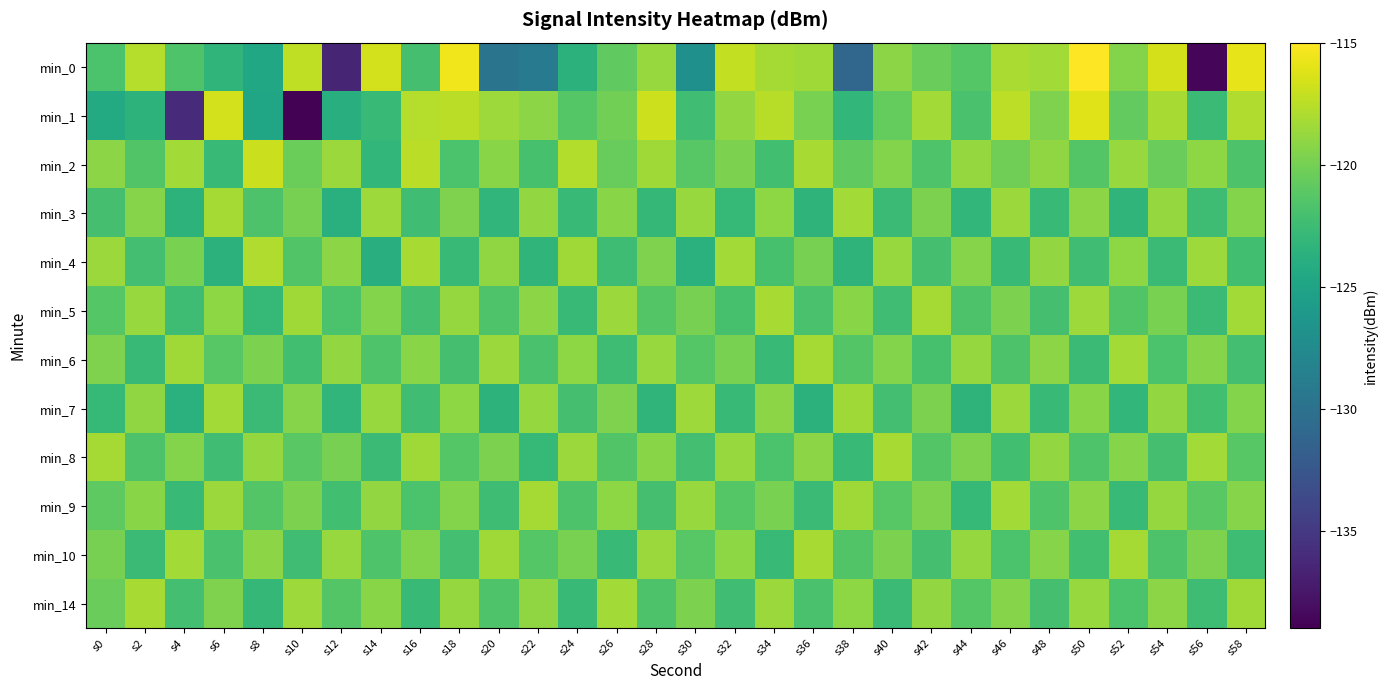

Reading left to right, transcribe all the data shown in this chart.

min_0: s0=-121.8	s2=-117.7	s4=-121.6	s6=-123.3	s8=-124.7	s10=-117.3	s12=-136.5	s14=-116.6	s16=-122.1	s18=-115.6	s20=-129.8	s22=-129.1	s24=-123.5	s26=-120.9	s28=-118.7	s30=-126.9	s32=-117.2	s34=-118.3	s36=-118.4	s38=-131.0	s40=-119.1	s42=-120.4	s44=-121.4	s46=-118.0	s48=-118.3	s50=-115.1	s52=-119.5	s54=-116.5	s56=-138.6	s58=-115.9
min_1: s0=-124.4	s2=-123.5	s4=-136.1	s6=-116.6	s8=-124.9	s10=-138.9	s12=-123.9	s14=-122.9	s16=-117.7	s18=-117.5	s20=-118.5	s22=-119.2	s24=-121.3	s26=-120.1	s28=-116.8	s30=-122.4	s32=-118.9	s34=-117.6	s36=-119.8	s38=-123.1	s40=-120.7	s42=-118.3	s44=-121.9	s46=-117.4	s48=-119.6	s50=-116.2	s52=-120.8	s54=-118.1	s56=-122.6	s58=-117.9
min_2: s0=-119.2	s2=-121.5	s4=-118.3	s6=-122.7	s8=-116.9	s10=-120.4	s12=-118.6	s14=-123.1	s16=-117.5	s18=-121.8	s20=-119.3	s22=-122.0	s24=-117.8	s26=-120.6	s28=-118.4	s30=-121.2	s32=-119.7	s34=-122.3	s36=-118.1	s38=-120.9	s40=-119.5	s42=-121.6	s44=-118.8	s46=-120.2	s48=-119.0	s50=-121.4	s52=-118.7	s54=-120.5	s56=-119.1	s58=-121.7
min_3: s0=-122.1	s2=-119.4	s4=-123.5	s6=-118.2	s8=-121.7	s10=-119.9	s12=-123.8	s14=-118.5	s16=-122.4	s18=-119.6	s20=-123.2	s22=-118.9	s24=-122.7	s26=-119.3	s28=-123.0	s30=-118.7	s32=-122.9	s34=-119.1	s36=-123.4	s38=-118.3	s40=-122.6	s42=-119.7	s44=-123.1	s46=-118.6	s48=-122.8	s50=-119.2	s52=-123.3	s54=-118.8	s56=-122.5	s58=-119.5
min_4: s0=-118.6	s2=-122.2	s4=-119.8	s6=-123.6	s8=-117.9	s10=-121.5	s12=-119.2	s14=-123.9	s16=-118.1	s18=-122.7	s20=-119.0	s22=-123.3	s24=-118.4	s26=-122.5	s28=-119.6	s30=-123.7	s32=-118.3	s34=-122.0	s36=-119.9	s38=-123.4	s40=-118.7	s42=-122.1	s44=-119.4	s46=-122.8	s48=-118.9	s50=-122.4	s52=-119.1	s54=-122.6	s56=-118.5	s58=-122.3
min_5: s0=-121.3	s2=-118.7	s4=-122.5	s6=-119.1	s8=-122.9	s10=-118.4	s12=-121.8	s14=-119.5	s16=-122.2	s18=-118.8	s20=-121.6	s22=-119.2	s24=-122.7	s26=-118.6	s28=-121.4	s30=-119.9	s32=-122.0	s34=-118.1	s36=-121.9	s38=-119.3	s40=-122.4	s42=-118.2	s44=-121.7	s46=-119.7	s48=-122.1	s50=-118.5	s52=-121.5	s54=-119.8	s56=-122.6	s58=-118.3
min_6: s0=-119.6	s2=-122.8	s4=-118.4	s6=-121.2	s8=-119.7	s10=-122.3	s12=-118.9	s14=-121.6	s16=-119.3	s18=-122.1	s20=-118.6	s22=-121.9	s24=-119.1	s26=-122.5	s28=-118.7	s30=-121.3	s32=-119.8	s34=-122.7	s36=-118.2	s38=-121.4	s40=-119.5	s42=-122.0	s44=-118.8	s46=-121.7	s48=-119.2	s50=-122.6	s52=-118.3	s54=-121.8	s56=-119.4	s58=-122.2
min_7: s0=-122.9	s2=-119.0	s4=-123.7	s6=-118.3	s8=-122.6	s10=-119.4	s12=-123.2	s14=-118.7	s16=-122.4	s18=-119.1	s20=-123.5	s22=-118.8	s24=-122.1	s26=-119.6	s28=-123.3	s30=-118.5	s32=-122.7	s34=-119.2	s36=-123.6	s38=-118.4	s40=-122.2	s42=-119.7	s44=-123.4	s46=-118.6	s48=-122.8	s50=-119.3	s52=-123.1	s54=-118.9	s56=-122.3	s58=-119.5
min_8: s0=-118.2	s2=-121.7	s4=-119.5	s6=-122.4	s8=-118.8	s10=-121.1	s12=-119.9	s14=-122.6	s16=-118.4	s18=-121.3	s20=-119.7	s22=-122.9	s24=-118.6	s26=-121.5	s28=-119.3	s30=-122.2	s32=-118.7	s34=-121.8	s36=-119.2	s38=-122.7	s40=-118.1	s42=-121.4	s44=-119.6	s46=-122.3	s48=-118.9	s50=-121.6	s52=-119.4	s54=-122.1	s56=-118.3	s58=-121.2
min_9: s0=-121.0	s2=-119.3	s4=-122.8	s6=-118.6	s8=-121.4	s10=-119.7	s12=-122.3	s14=-118.9	s16=-121.8	s18=-119.5	s20=-122.5	s22=-118.2	s24=-121.7	s26=-119.1	s28=-122.1	s30=-118.7	s32=-121.3	s34=-119.8	s36=-122.6	s38=-118.4	s40=-121.2	s42=-119.6	s44=-122.9	s46=-118.3	s48=-121.6	s50=-119.2	s52=-122.7	s54=-118.8	s56=-121.1	s58=-119.4
min_10: s0=-119.9	s2=-122.6	s4=-118.3	s6=-121.9	s8=-119.2	s10=-122.4	s12=-118.7	s14=-121.6	s16=-119.5	s18=-122.2	s20=-118.4	s22=-121.3	s24=-119.8	s26=-122.7	s28=-118.6	s30=-121.2	s32=-119.1	s34=-122.8	s36=-118.1	s38=-121.5	s40=-119.7	s42=-122.1	s44=-118.8	s46=-121.8	s48=-119.4	s50=-122.3	s52=-118.2	s54=-121.7	s56=-119.6	s58=-122.5
min_14: s0=-120.5	s2=-118.1	s4=-122.2	s6=-119.6	s8=-123.0	s10=-118.5	s12=-121.4	s14=-119.3	s16=-122.7	s18=-118.8	s20=-121.6	s22=-119.0	s24=-122.8	s26=-118.3	s28=-121.7	s30=-119.7	s32=-122.4	s34=-118.6	s36=-121.9	s38=-119.1	s40=-122.6	s42=-118.9	s44=-121.3	s46=-119.4	s48=-122.1	s50=-118.7	s52=-121.8	s54=-119.2	s56=-122.5	s58=-118.4